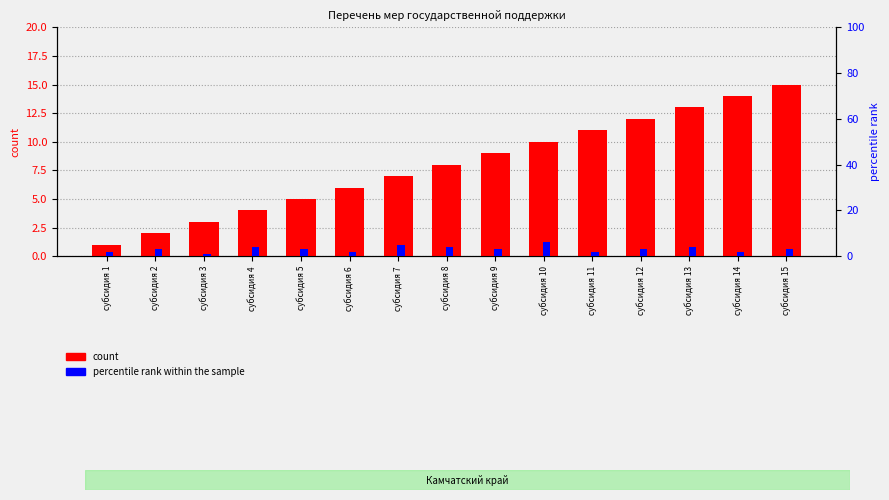

How many data points in count are above 8?

7